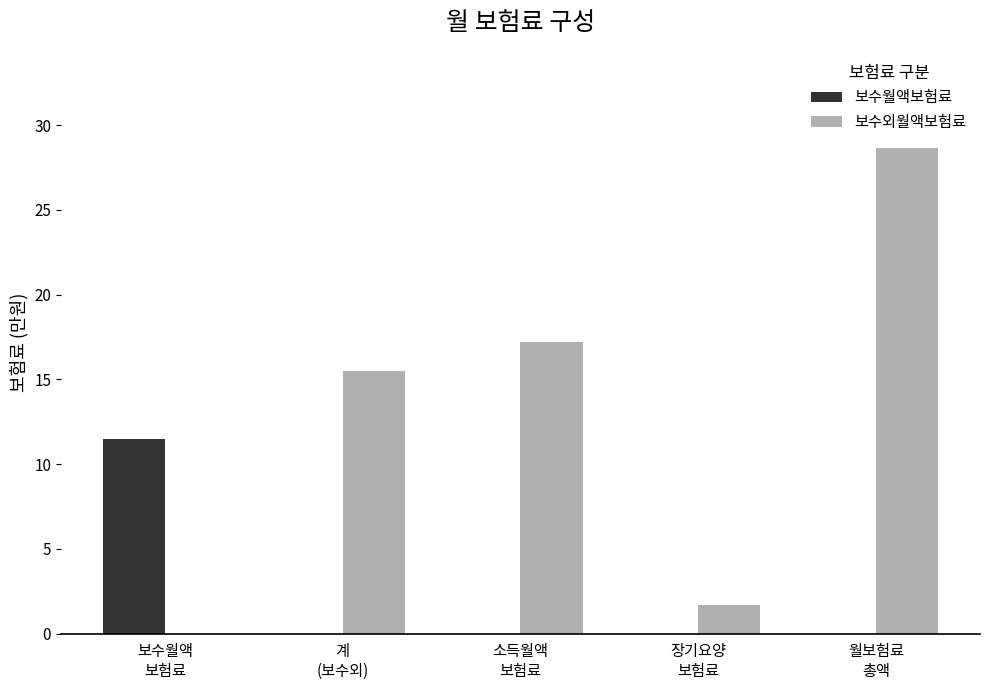

Which label corresponds to the largest value in the chart?

월보험료
총액